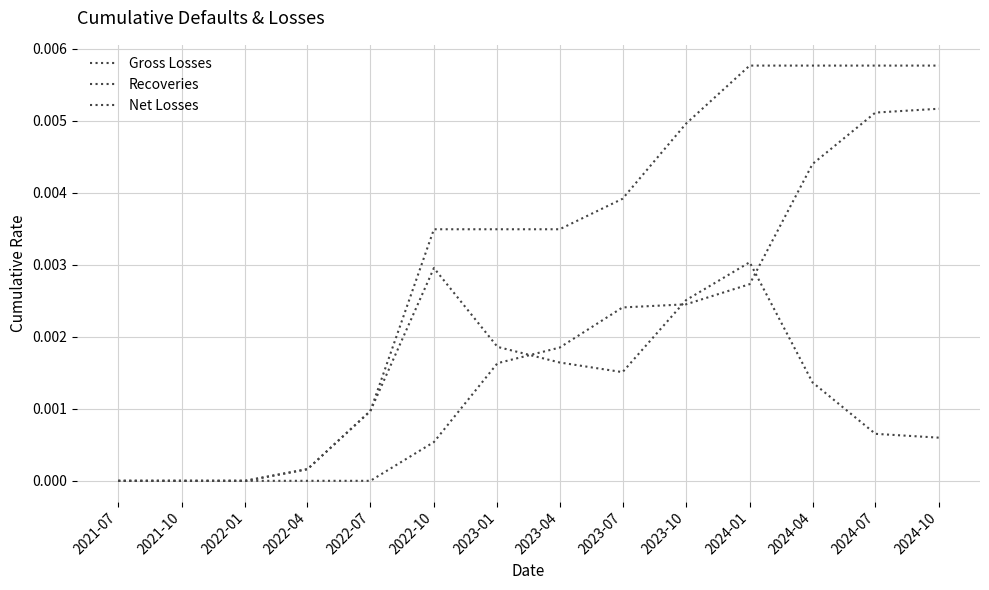

Is this an area chart (filled region under the line)?

No